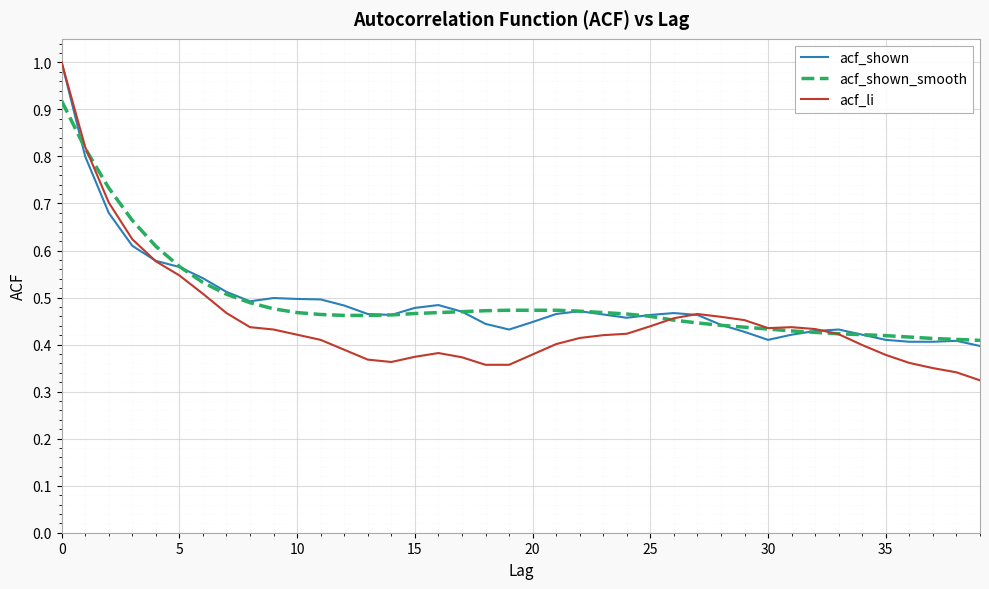

What are all the series names shown in the legend?

acf_shown, acf_shown_smooth, acf_li